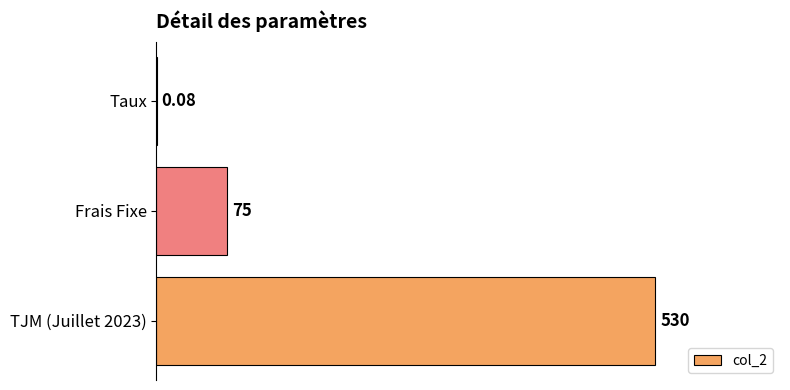

At which label is the value closest to 265?

Frais Fixe